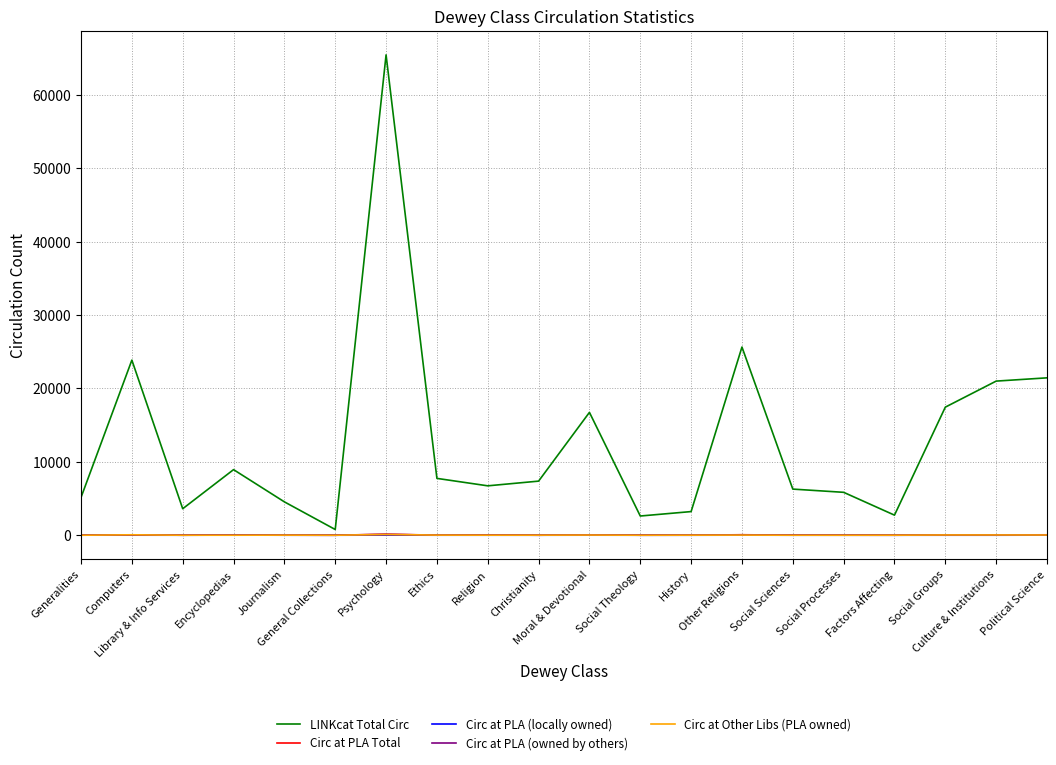

What is the total value across all series at Social Sciences?

6308